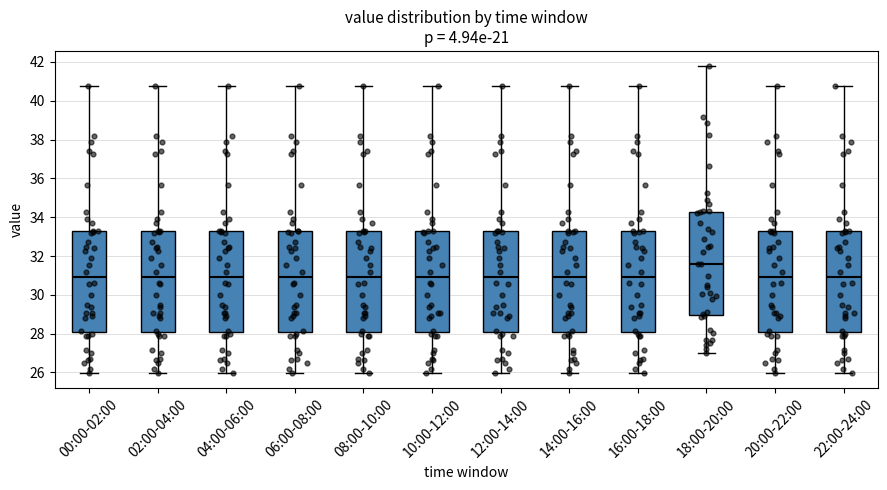

Where does the lower whisker of the box for 20:00-22:00 end on the y-axis? The values are not printed on the chart, so give them approximately, as read against the axis.

26.0